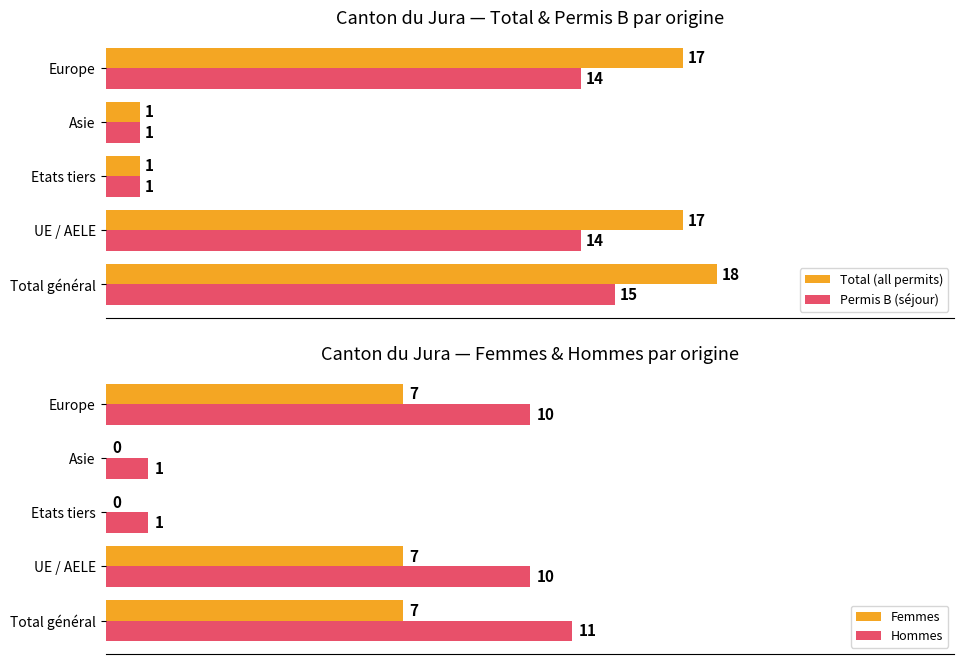

How many distinct data groups are displayed?

4